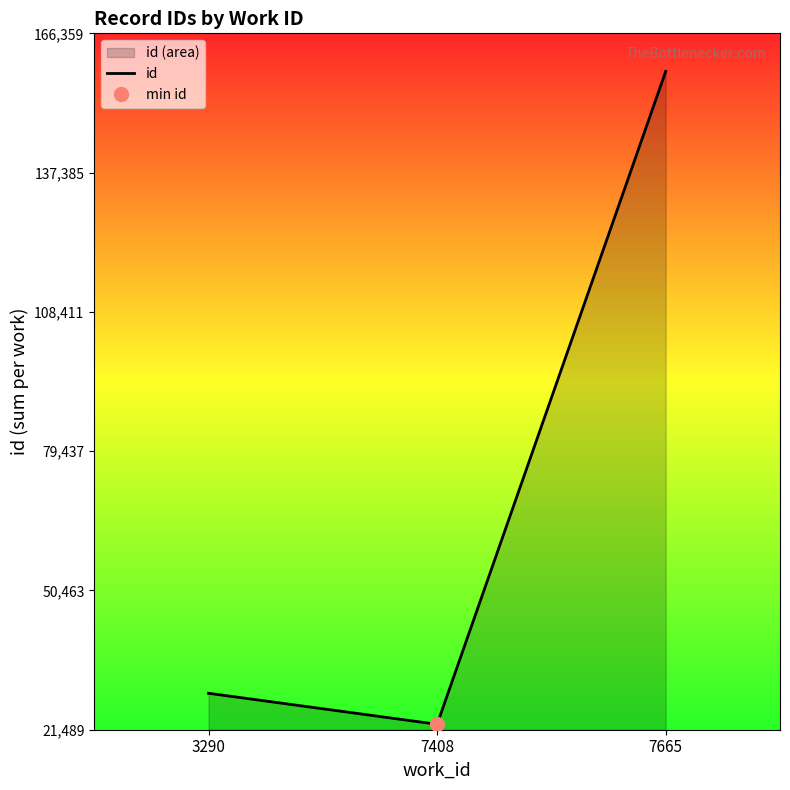

Between 3290 and 7408, which is larger?

3290